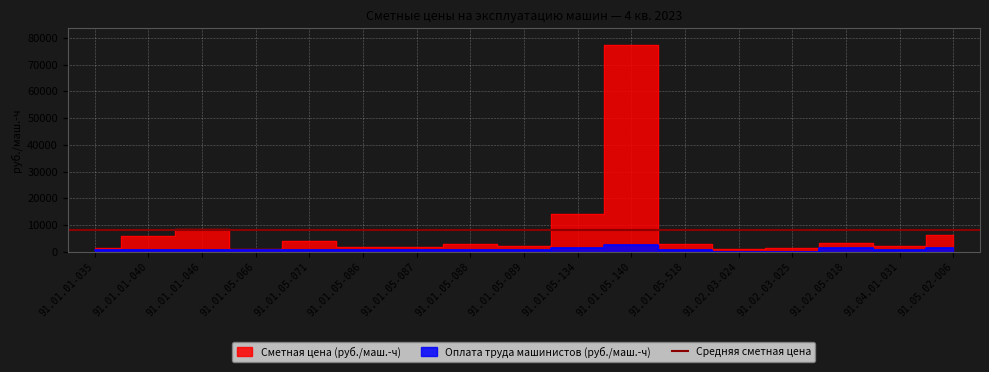

Reading left to right, what are all the values shown in this chart?

Сметная цена (руб./маш.-ч): 91.01.01-035=1298.0	91.01.01-040=6084.2	91.01.01-046=8588.5	91.01.05-066=890.3	91.01.05-071=3899.7	91.01.05-086=1797.8	91.01.05-087=1925.7	91.01.05-088=2792.1	91.01.05-089=2128.1	91.01.05-134=14084.8	91.01.05-140=77398.7	91.01.05-518=3031.2	91.02.03-024=1146.6	91.02.03-025=1524.2	91.02.05-018=3467.5	91.04.01-031=2126.2	91.05.02-006=6198.4
Оплата труда машинистов (руб./маш.-ч): 91.01.01-035=687.9	91.01.01-040=783.4	91.01.01-046=836.9	91.01.05-066=588.5	91.01.05-071=733.7	91.01.05-086=687.9	91.01.05-087=687.9	91.01.05-088=733.7	91.01.05-089=733.7	91.01.05-134=1620.3	91.01.05-140=2510.7	91.01.05-518=733.7	91.02.03-024=0.0	91.02.03-025=0.0	91.02.05-018=1375.7	91.04.01-031=588.5	91.05.02-006=1276.3